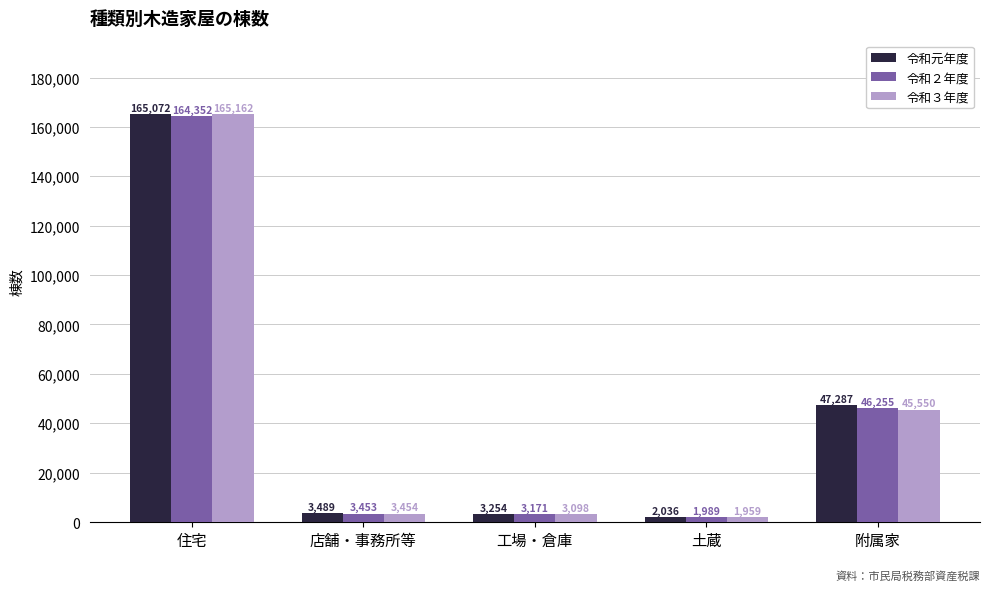

At 店舗・事務所等, list the series in order from largest to smallest.

令和元年度, 令和３年度, 令和２年度